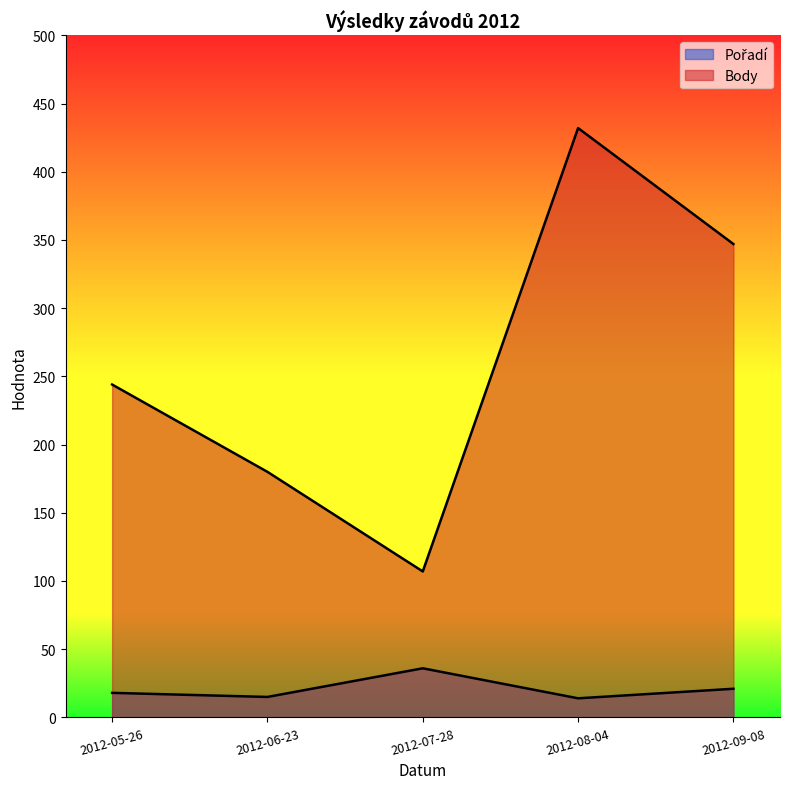

True or false: Pořadí and Body cross at least once.

False